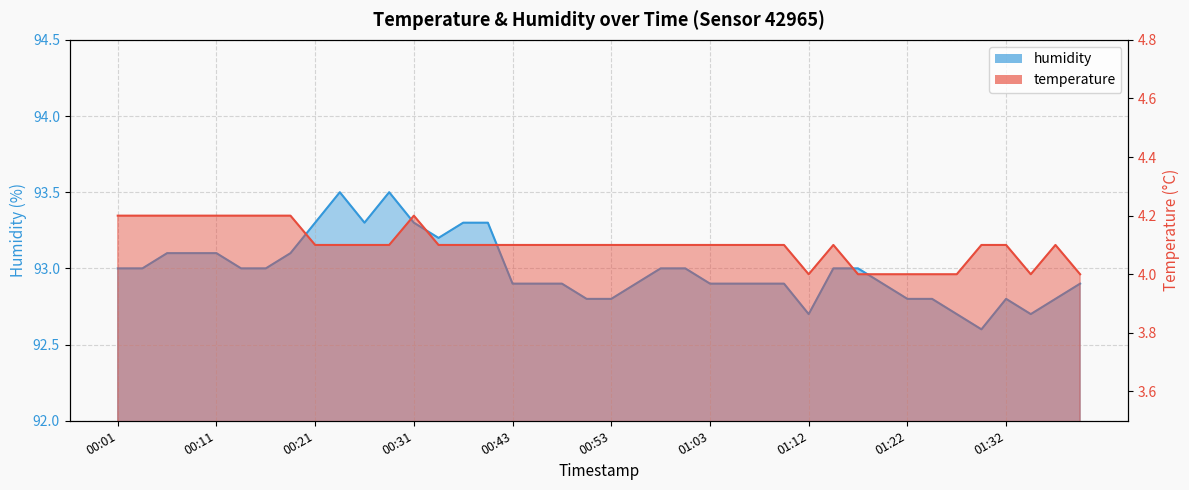

How many lines are shown in the chart?

2